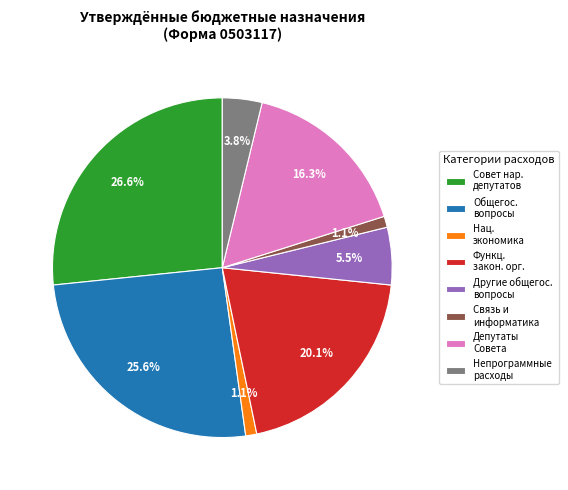

Count the number of slices in the pie.

8